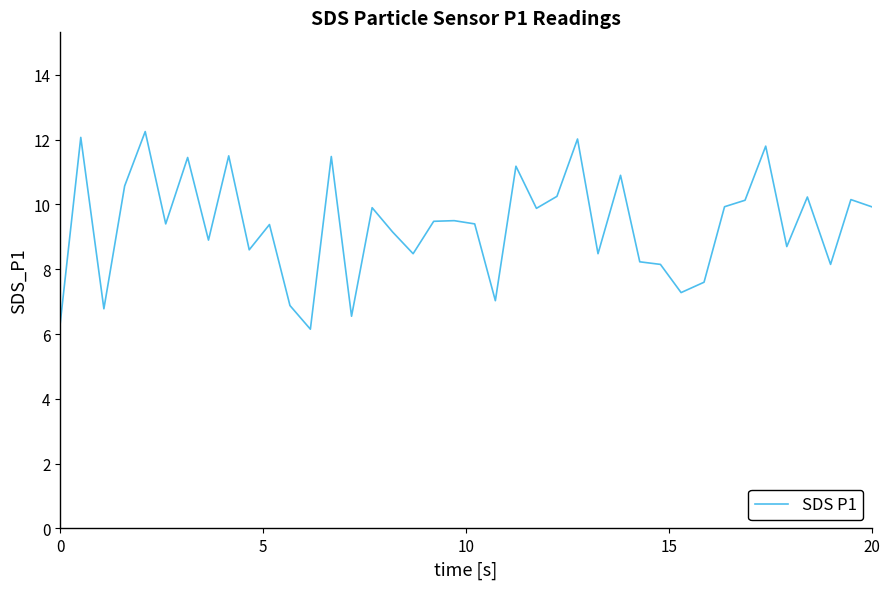

What is the sum of all values?

374.2